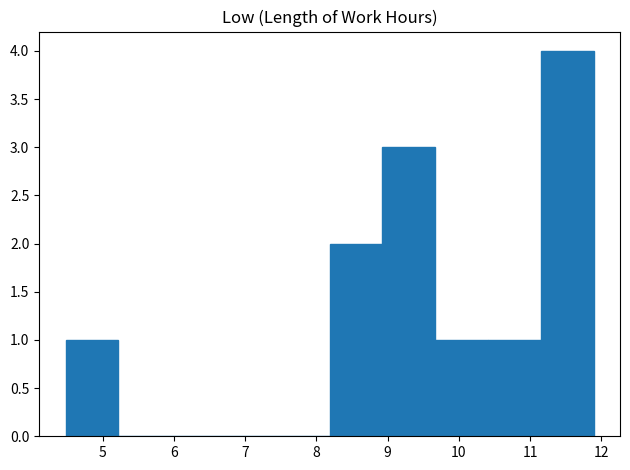

Which range on the x-axis has the tallest bar?

11.1 to 11.9